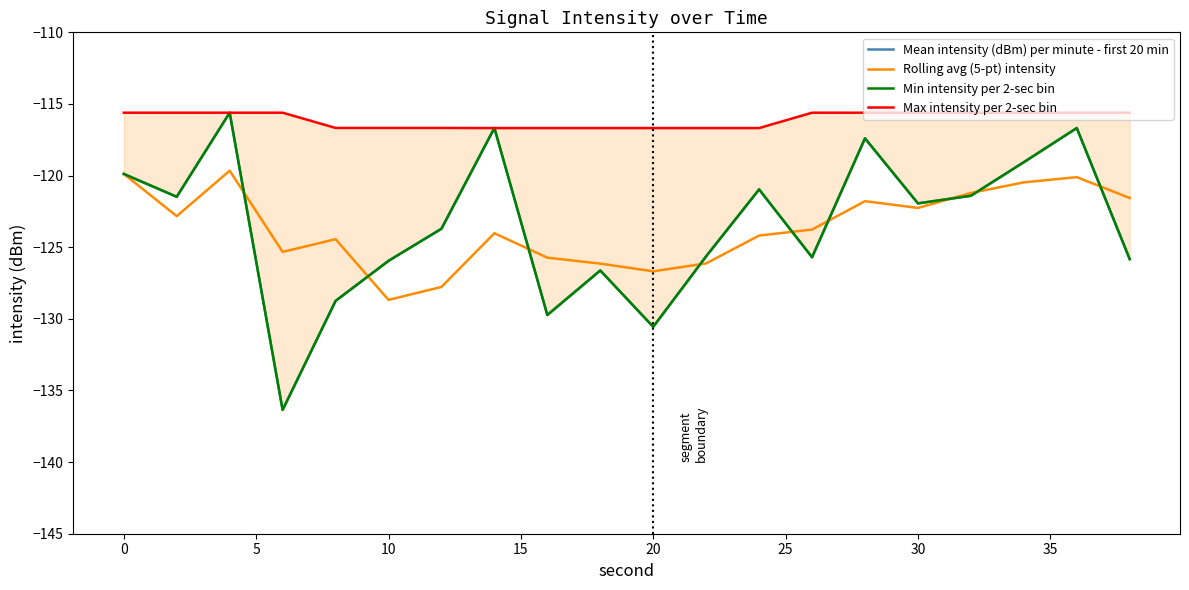

What is the maximum value for Rolling avg (5-pt) intensity?

-119.7